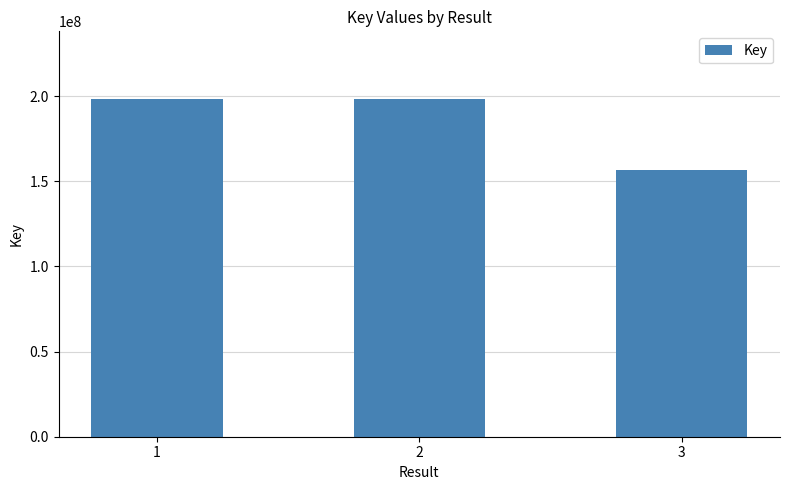

How many values are below 198421966?

1